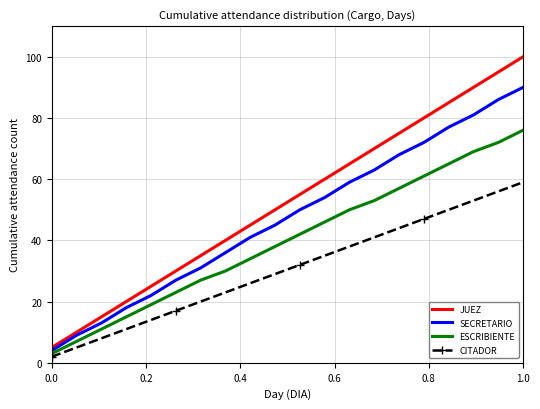

True or false: ESCRIBIENTE and SECRETARIO intersect in this chart.

False